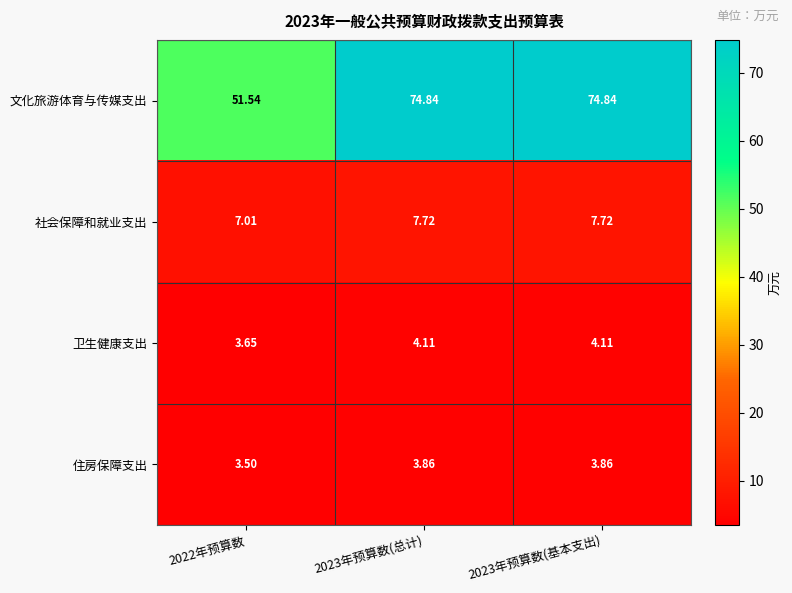

Is the value of 卫生健康支出 at 2023年预算数(基本支出) greater than the value of 住房保障支出 at 2022年预算数?

Yes